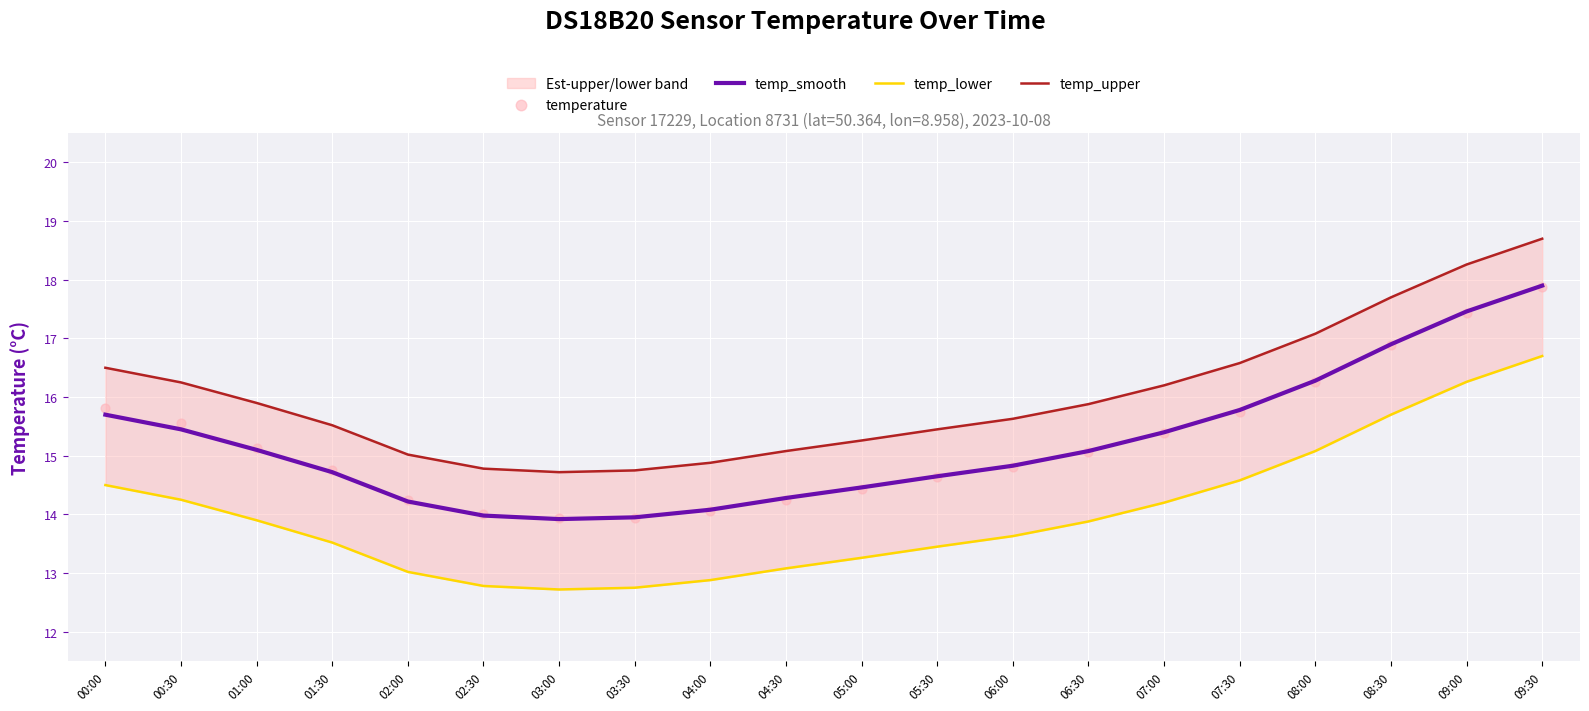

What is the lowest value of the temp_smooth series?

13.9